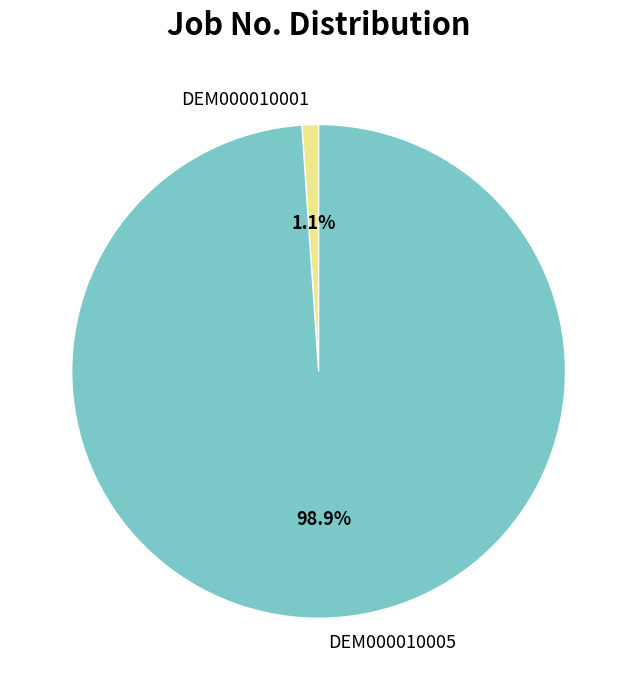

Is the sum of DEM000010005 and DEM000010001 greater than half?

Yes